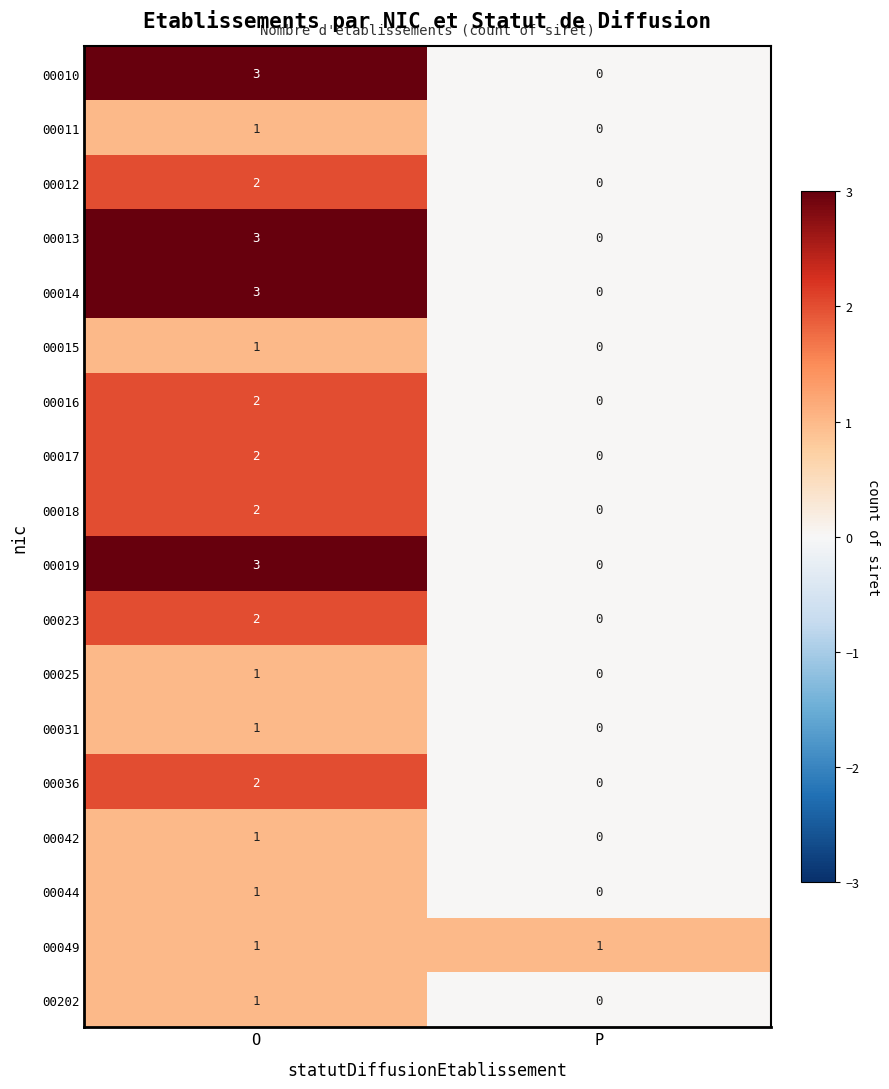

The 00016 series shows -1 at P. True or false?

False